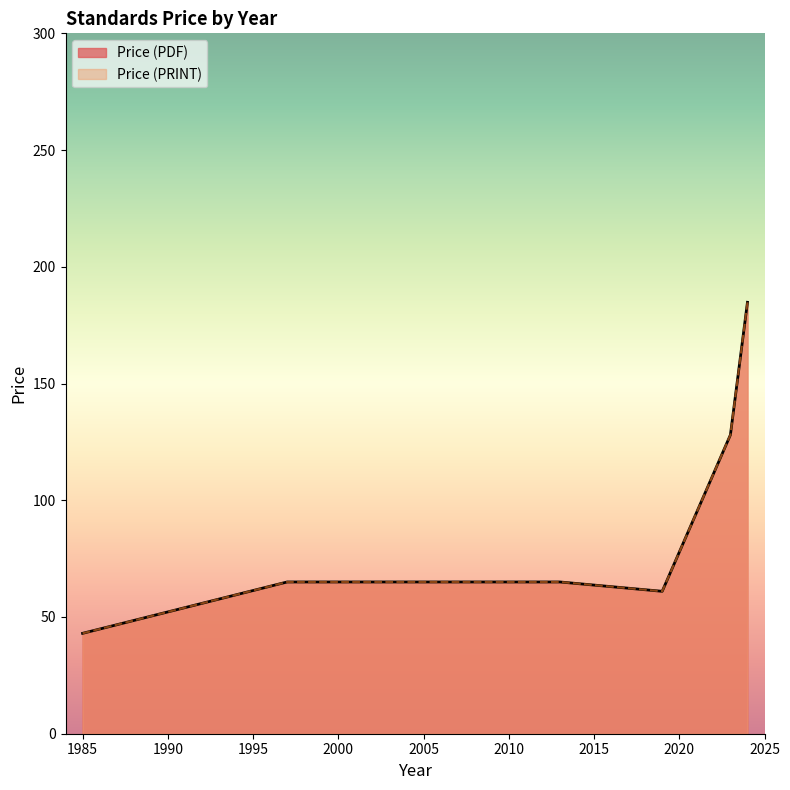

What are all the series names shown in the legend?

Price (PDF), Price (PRINT)